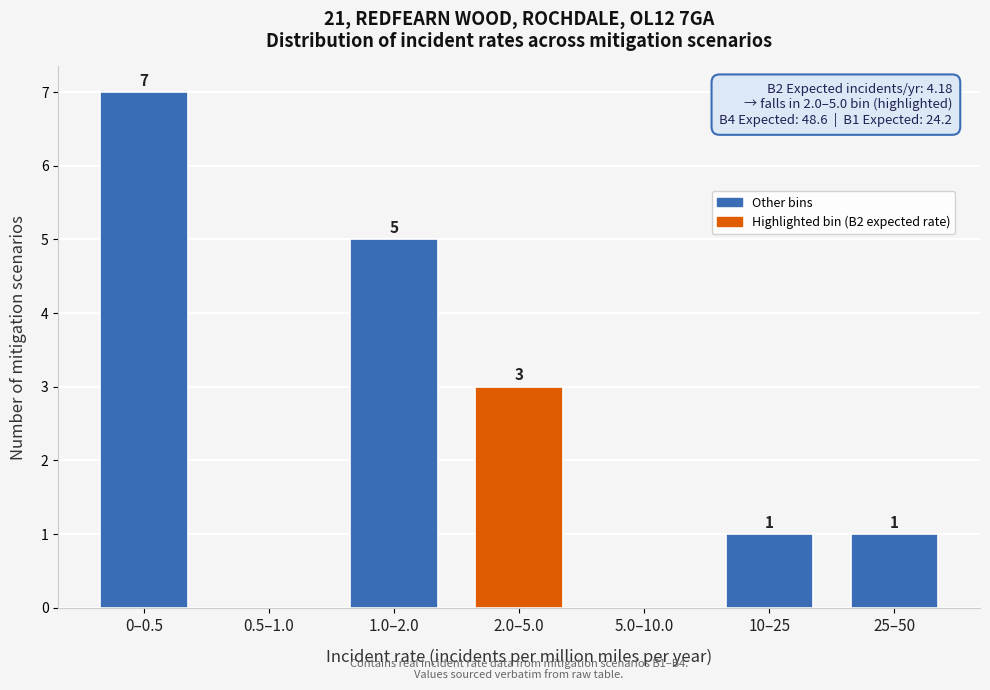

Reading left to right, extract all data points from this chart.

0–0.5=7	0.5–1.0=0	1.0–2.0=5	2.0–5.0=3	5.0–10.0=0	10–25=1	25–50=1